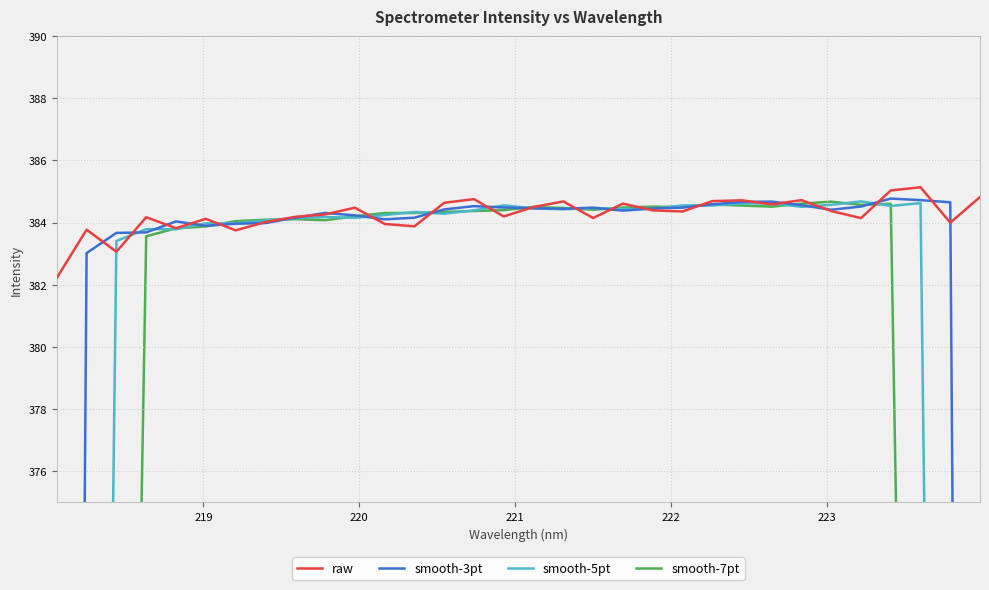

Is this an area chart (filled region under the line)?

No